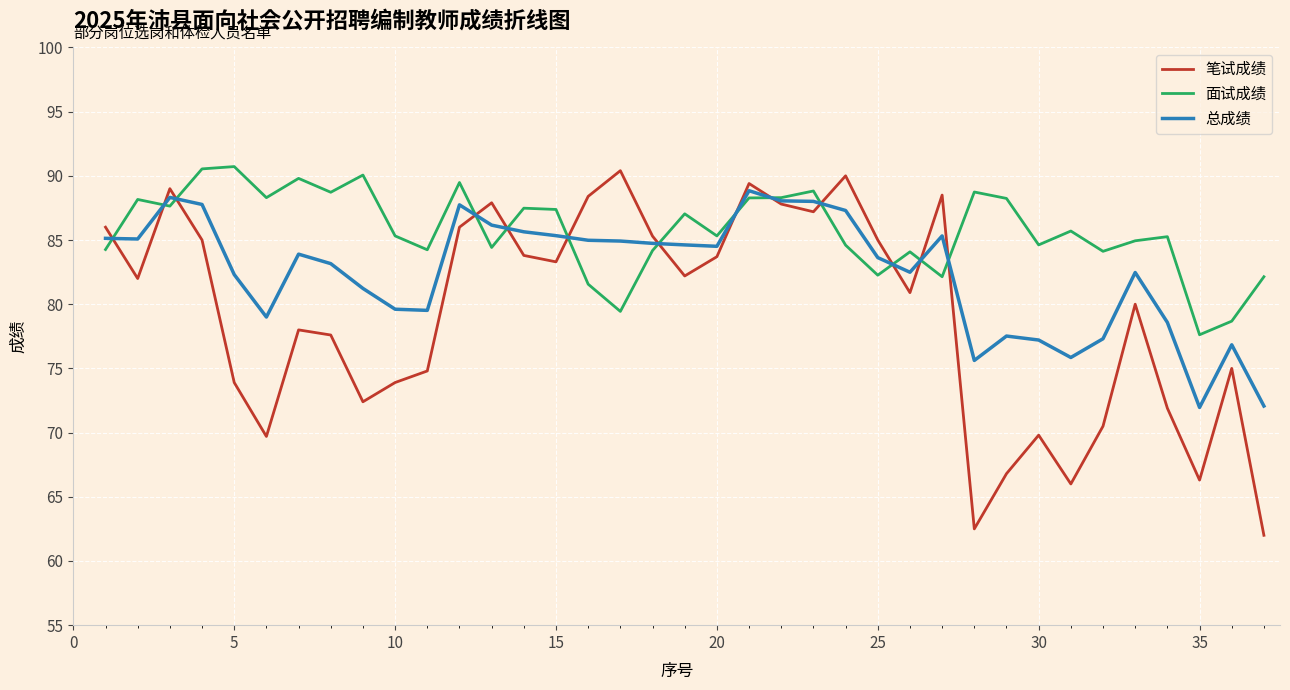

Which series has the widest spread of values?

笔试成绩